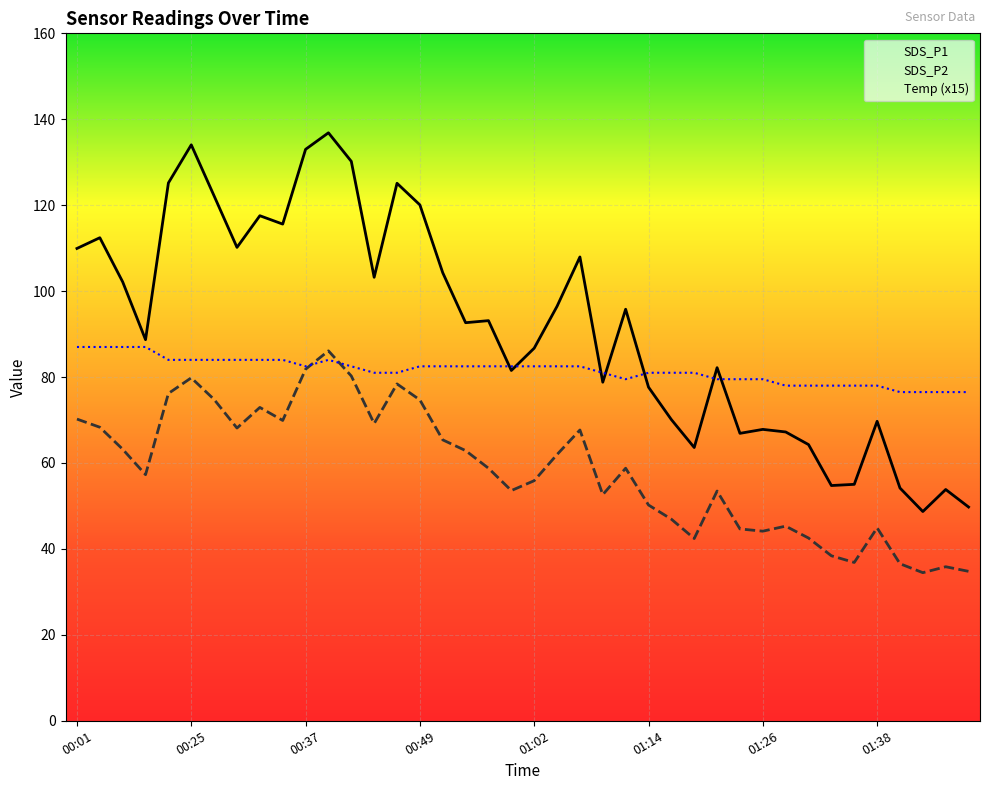

What are all the series names shown in the legend?

SDS_P1, SDS_P2, Temp (x15)